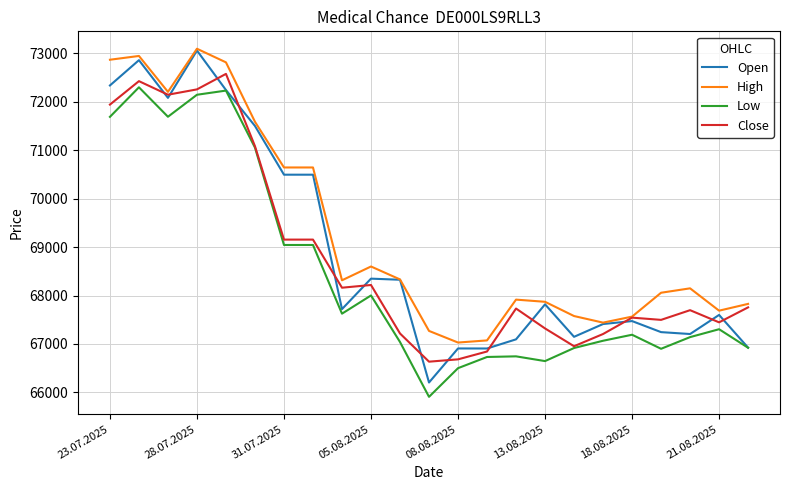

Which series has the widest spread of values?

Open